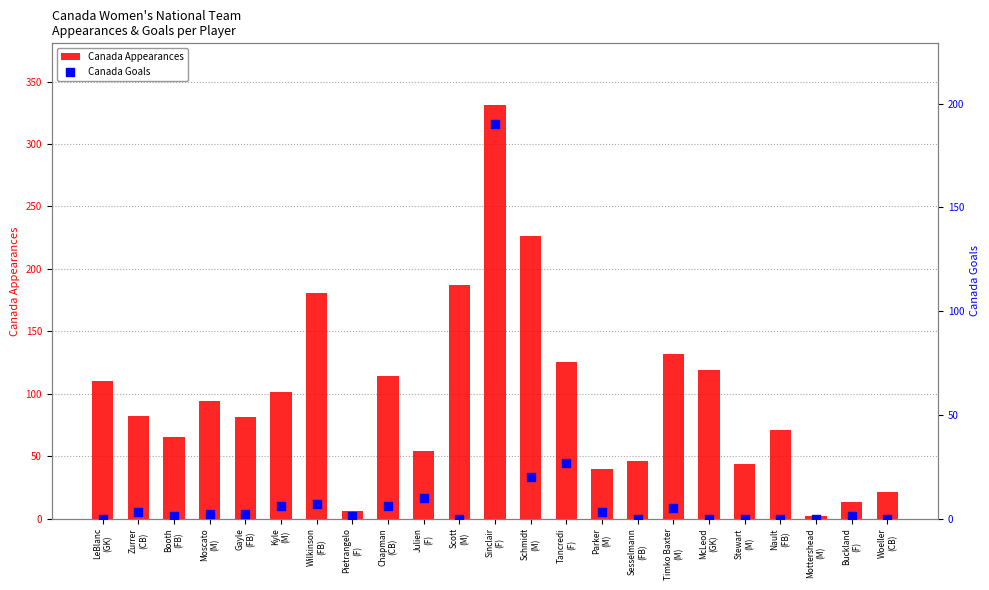

Which series contains the lowest Y value?

Canada Goals